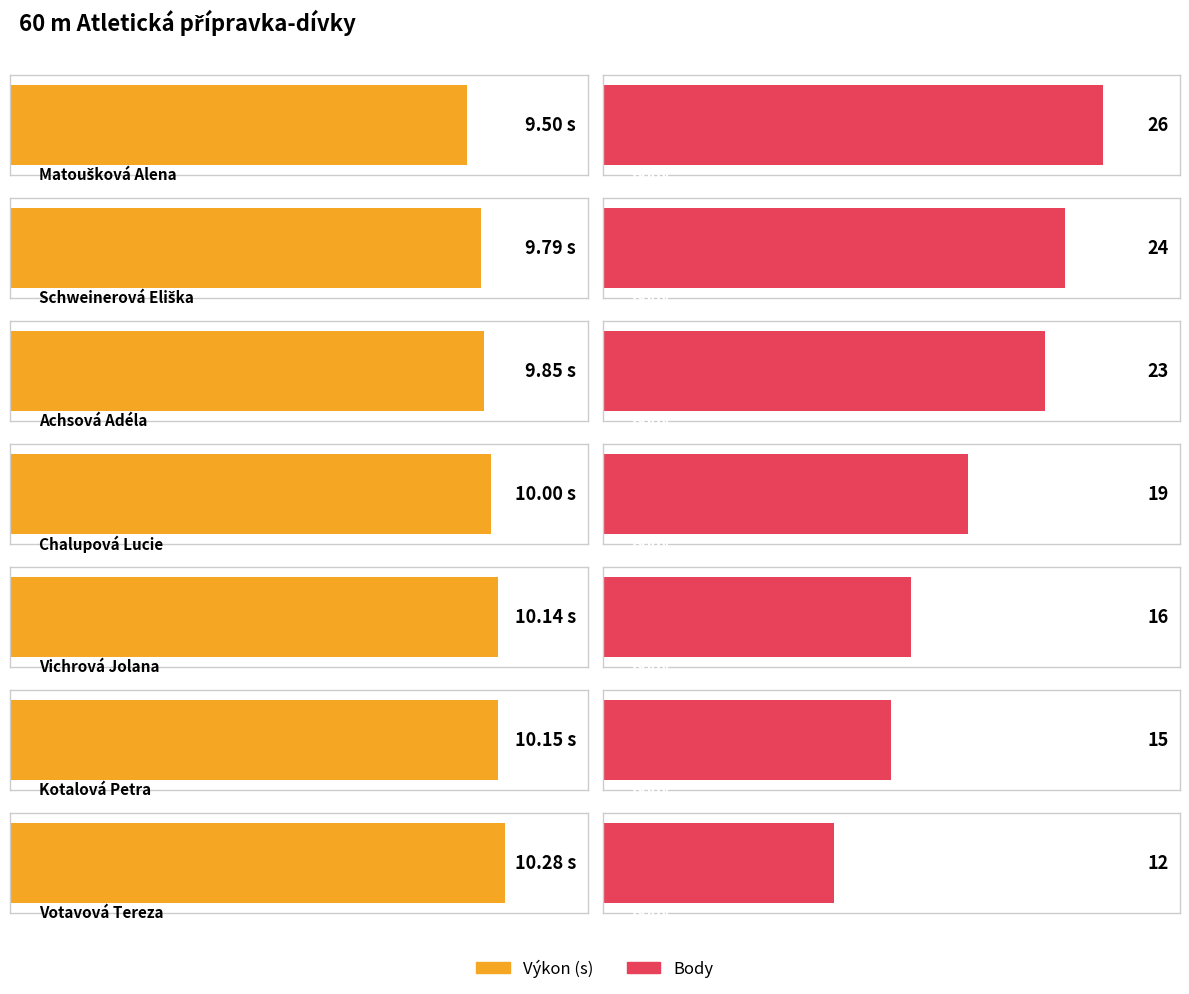

Are the bars grouped side by side (vs. stacked)?

Yes